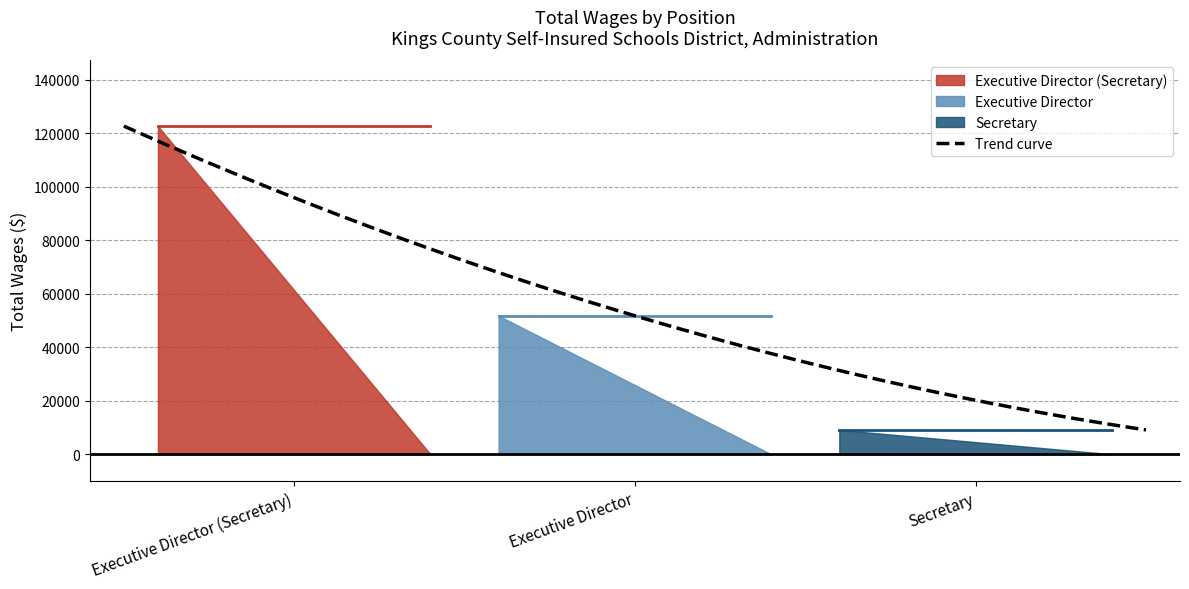

What is the sum of the values at Executive Director and Executive Director (Secretary)?

174493